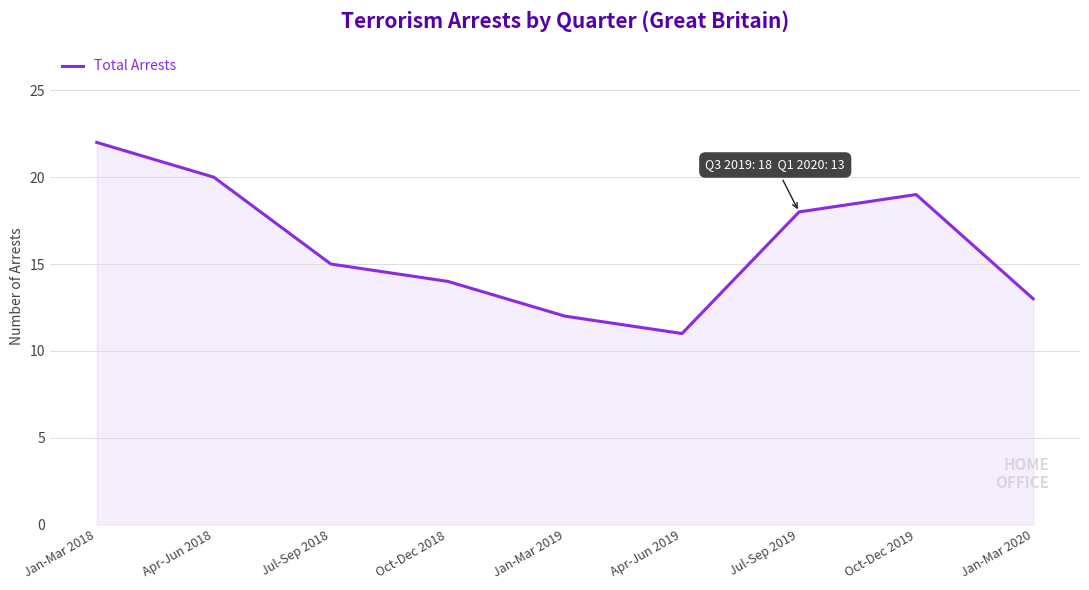

At which category does the data reach its first local valley?

Apr-Jun 2019